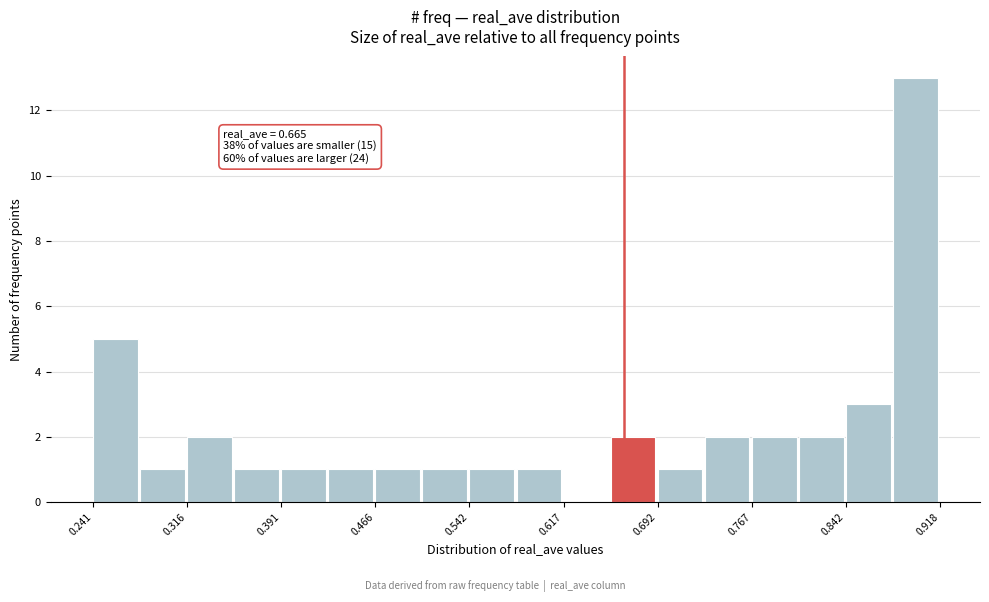

Around what value on the x-axis is the tallest bar? Give the approximate position of its centre, as read against the axis.

0.90